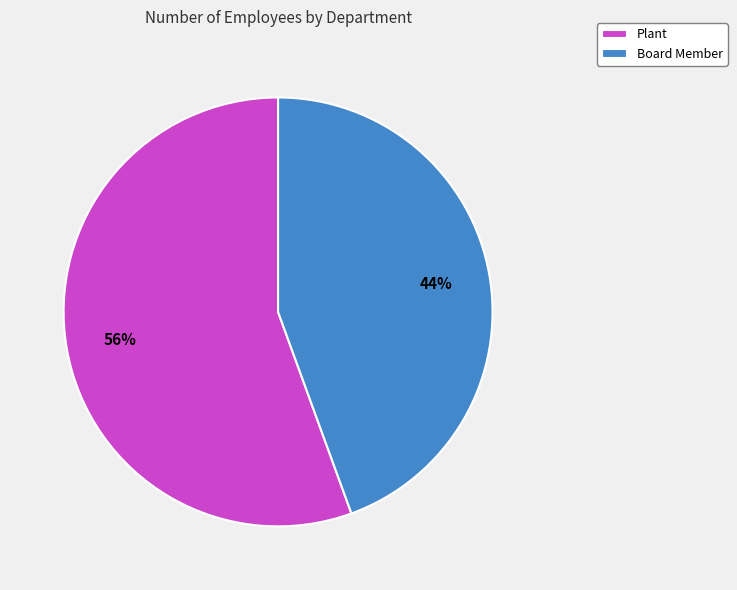

Combined, do Plant and Board Member account for over 50%?

Yes